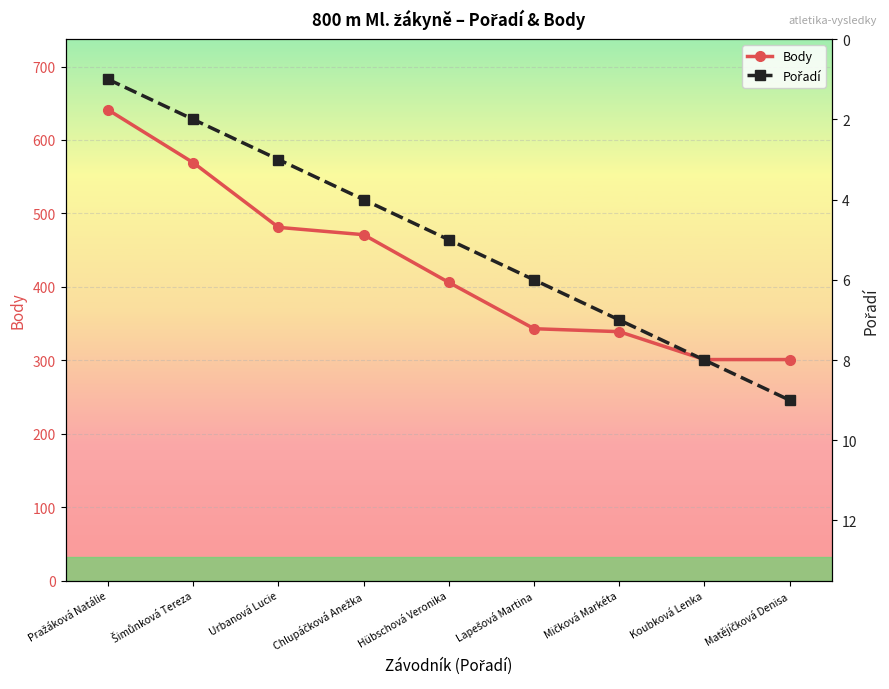

Which label corresponds to the smallest value in the chart?

Pražáková Natálie